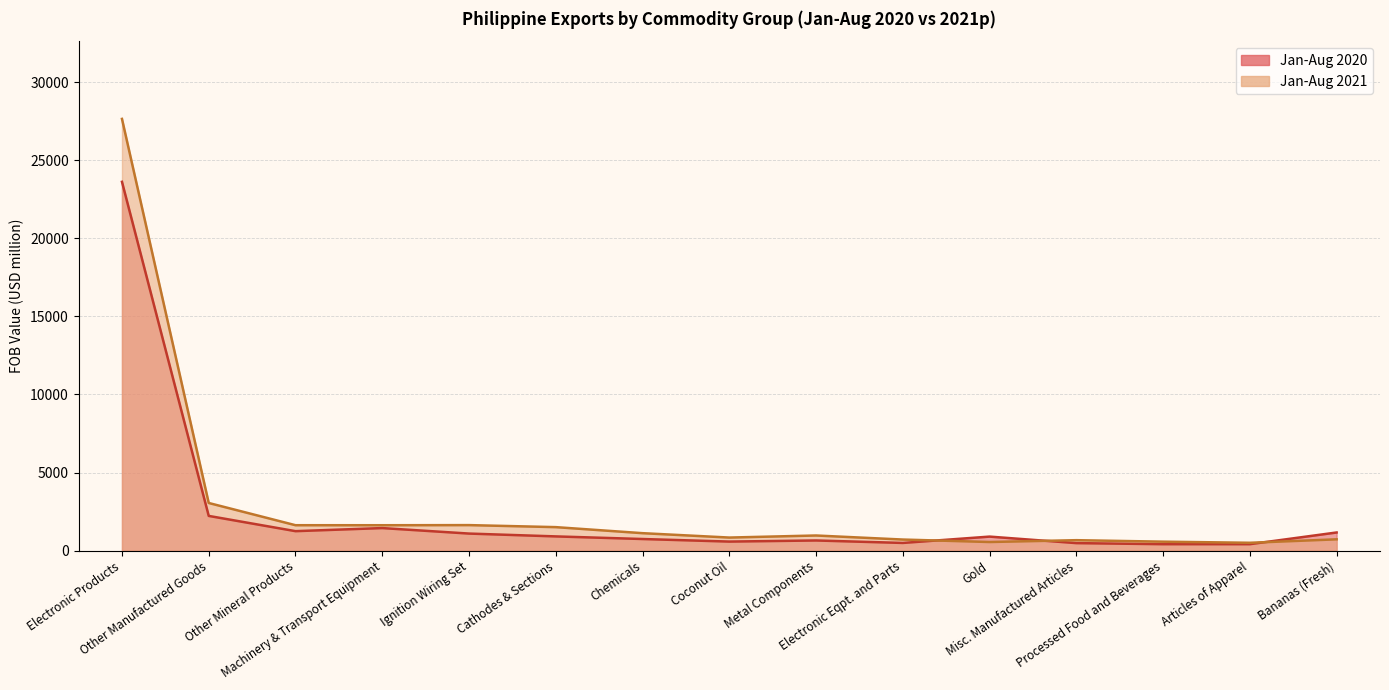

What are all the series names shown in the legend?

Jan-Aug 2020, Jan-Aug 2021